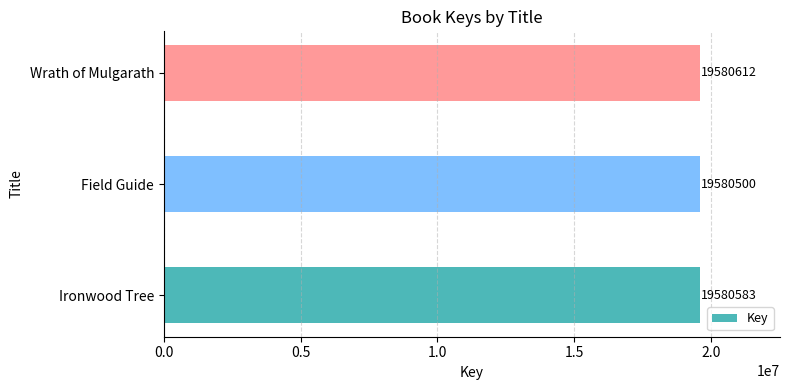

Reading top to bottom, extract all data points from this chart.

19580612	19580500	19580583